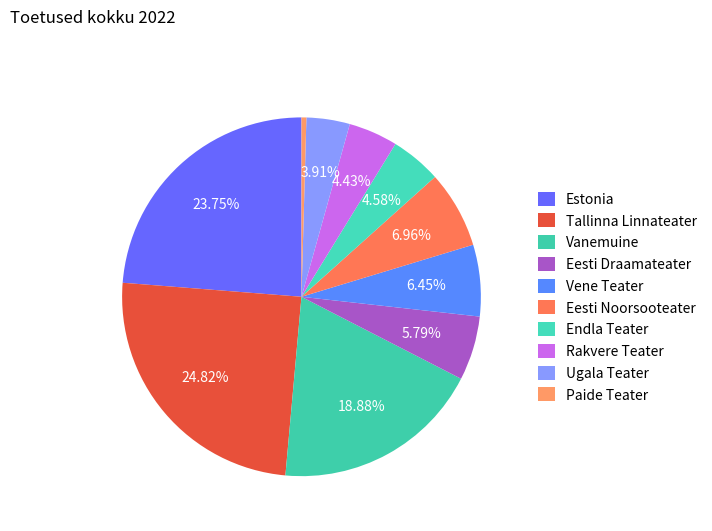

How many slices are in this pie chart?

10